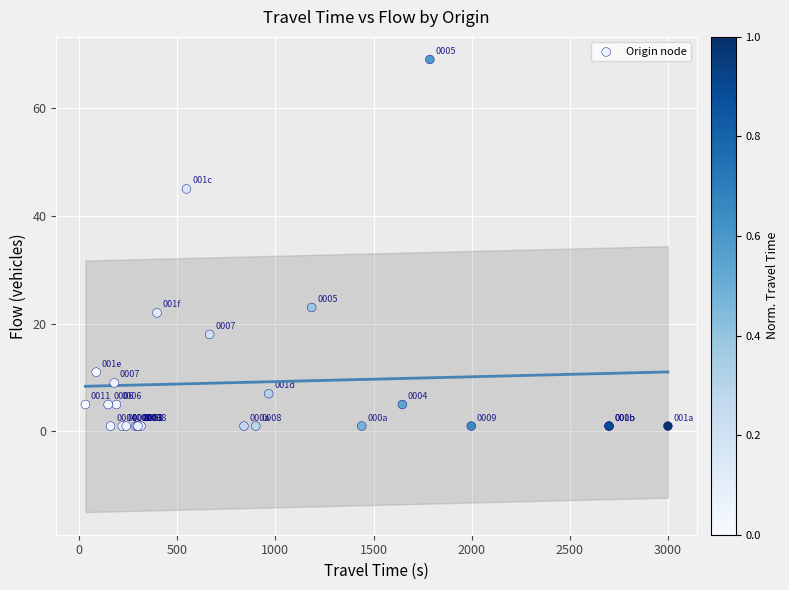

What Y value in the scatter plot is closest to 35?

45